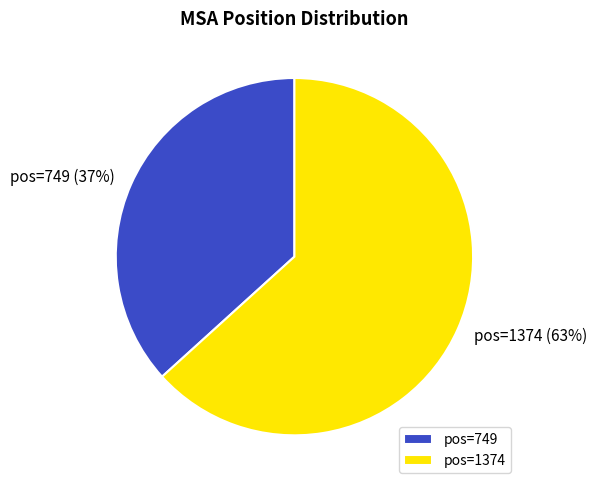

Which has a higher value, pos=749 or pos=1374?

pos=1374